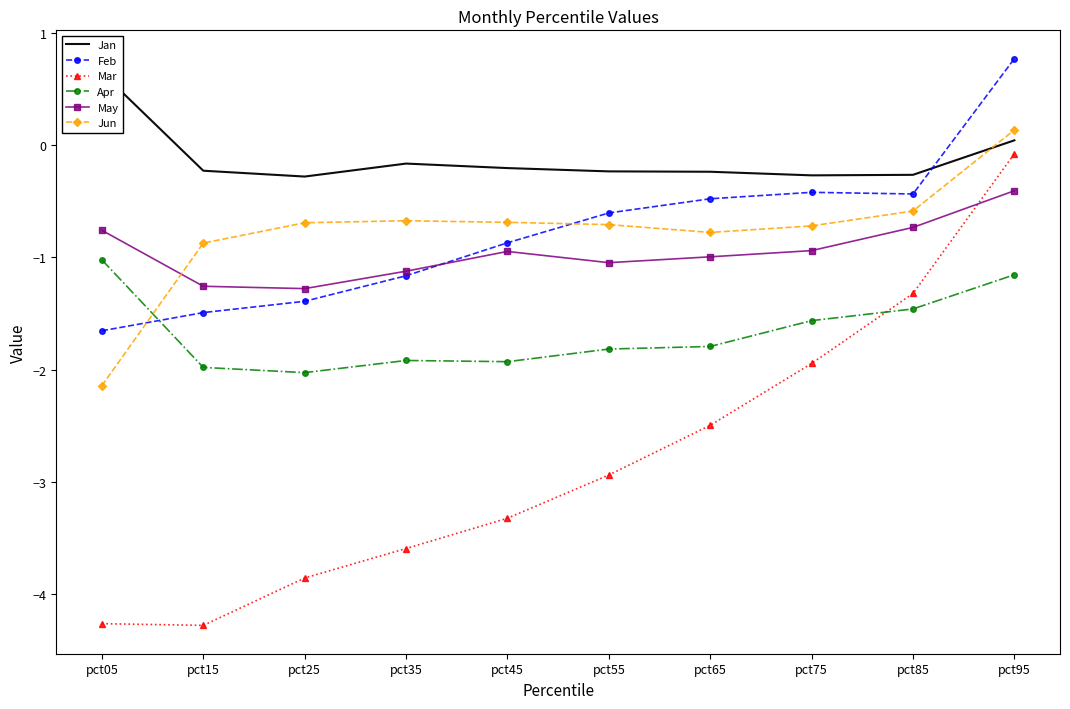

What is the total value across all series at pct15?

-10.1